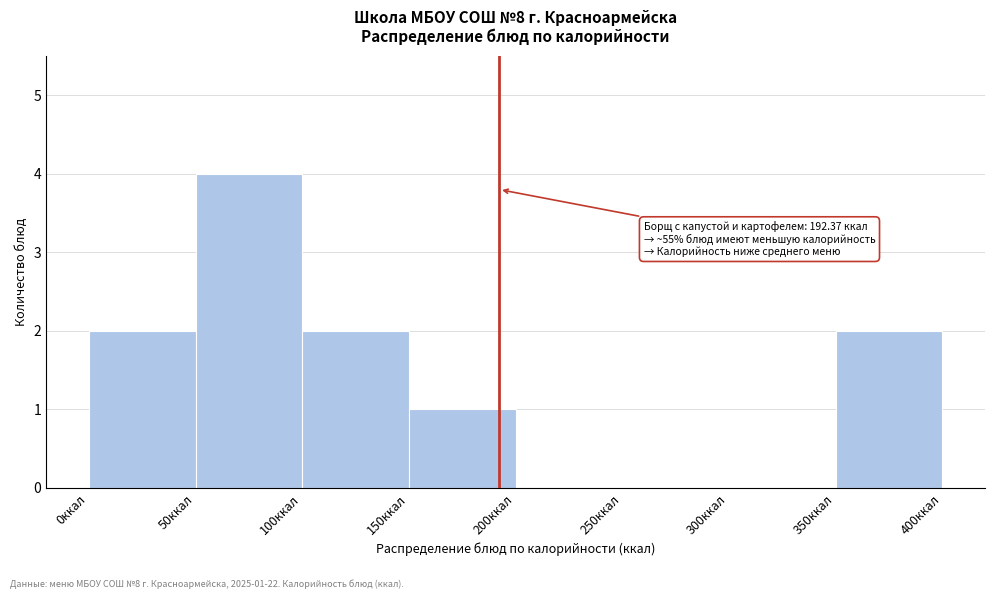

Which range on the x-axis has the tallest bar?

50 to 100